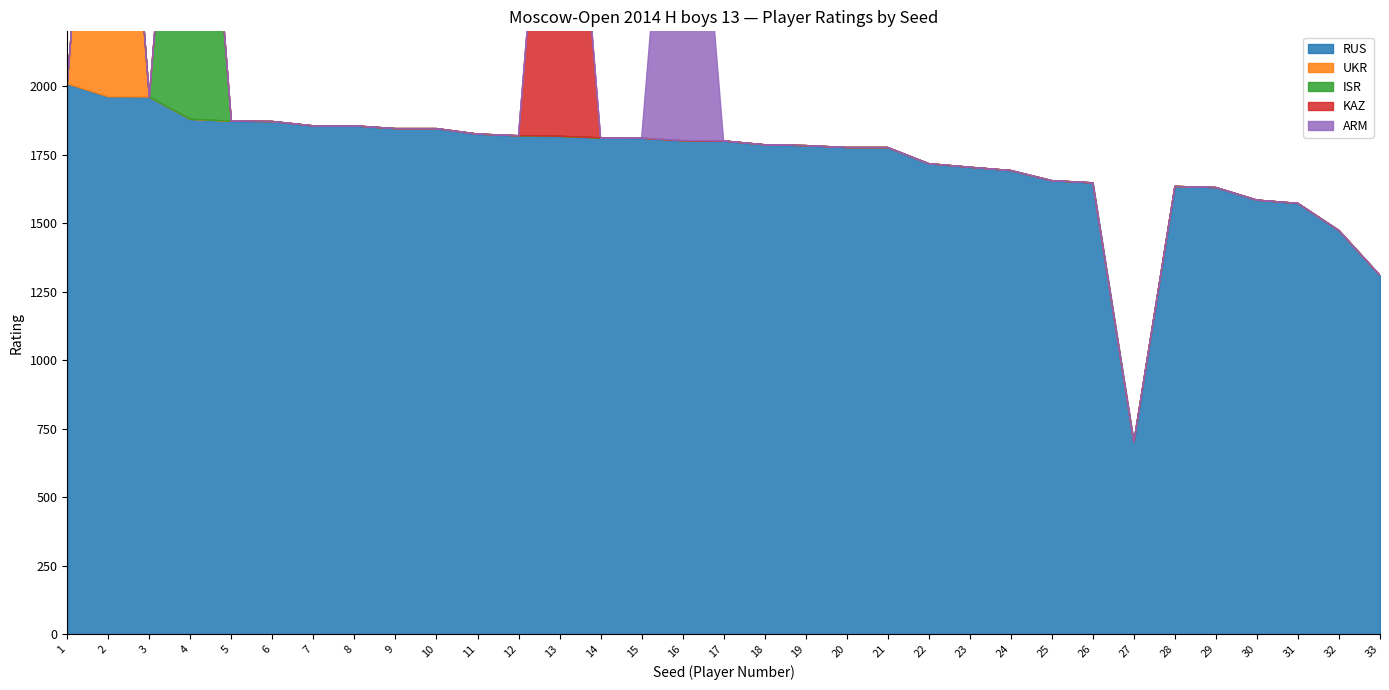

What is the total value across all series at 8?

1855